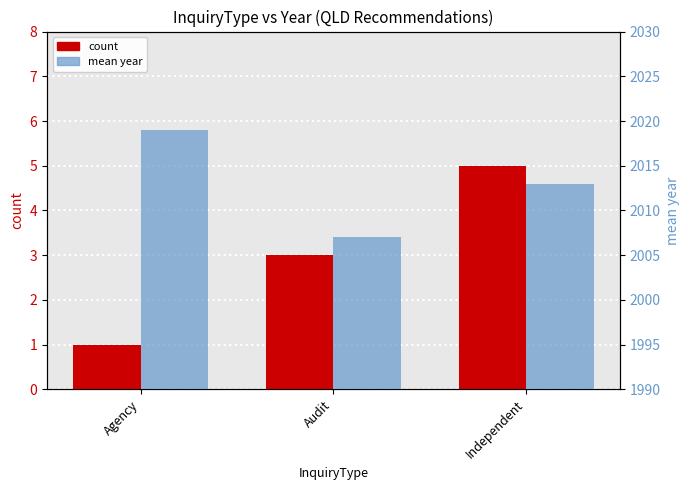

At which label is mean year closest to 2013?

Independent